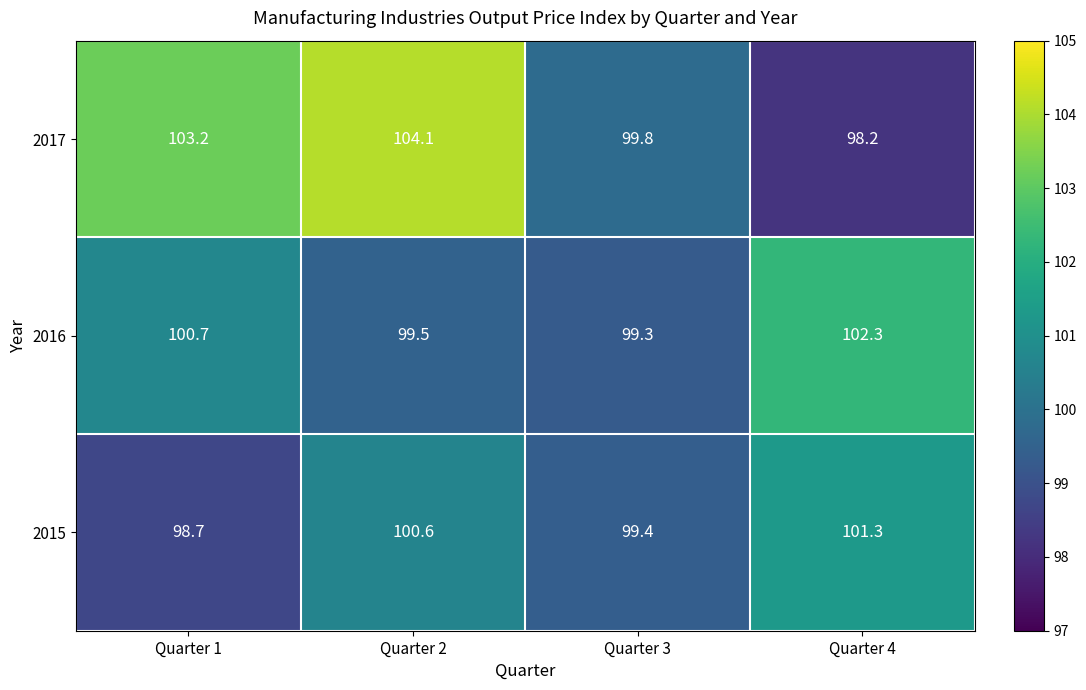

Reading left to right, list all the values displayed in this chart.

2017: Quarter 1=103.2	Quarter 2=104.1	Quarter 3=99.8	Quarter 4=98.2
2016: Quarter 1=100.7	Quarter 2=99.5	Quarter 3=99.3	Quarter 4=102.3
2015: Quarter 1=98.7	Quarter 2=100.6	Quarter 3=99.4	Quarter 4=101.3